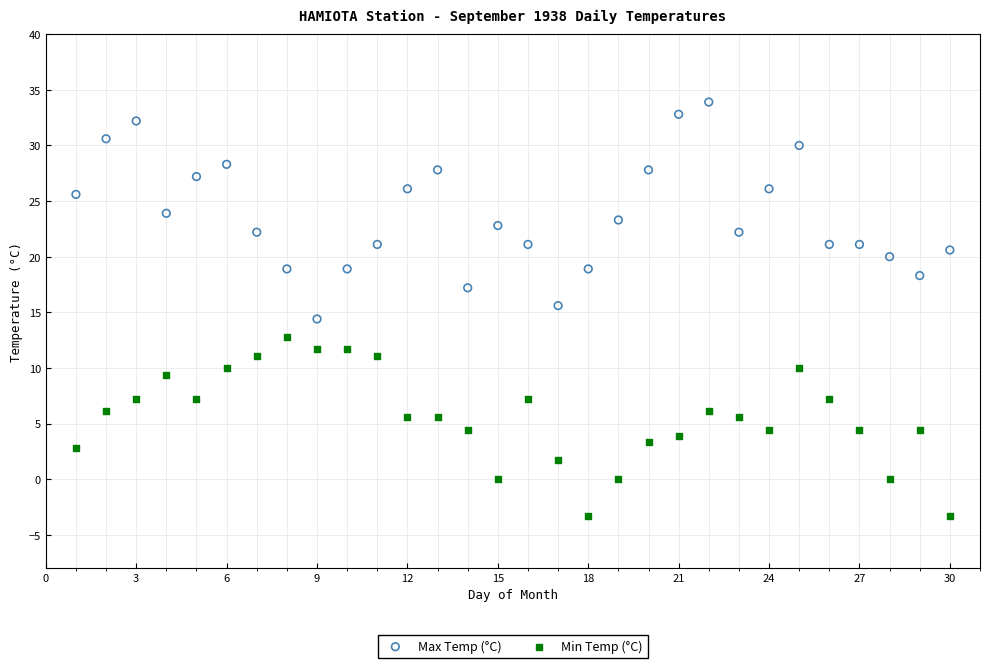

Which series reaches the minimum Y coordinate?

Min Temp (°C)